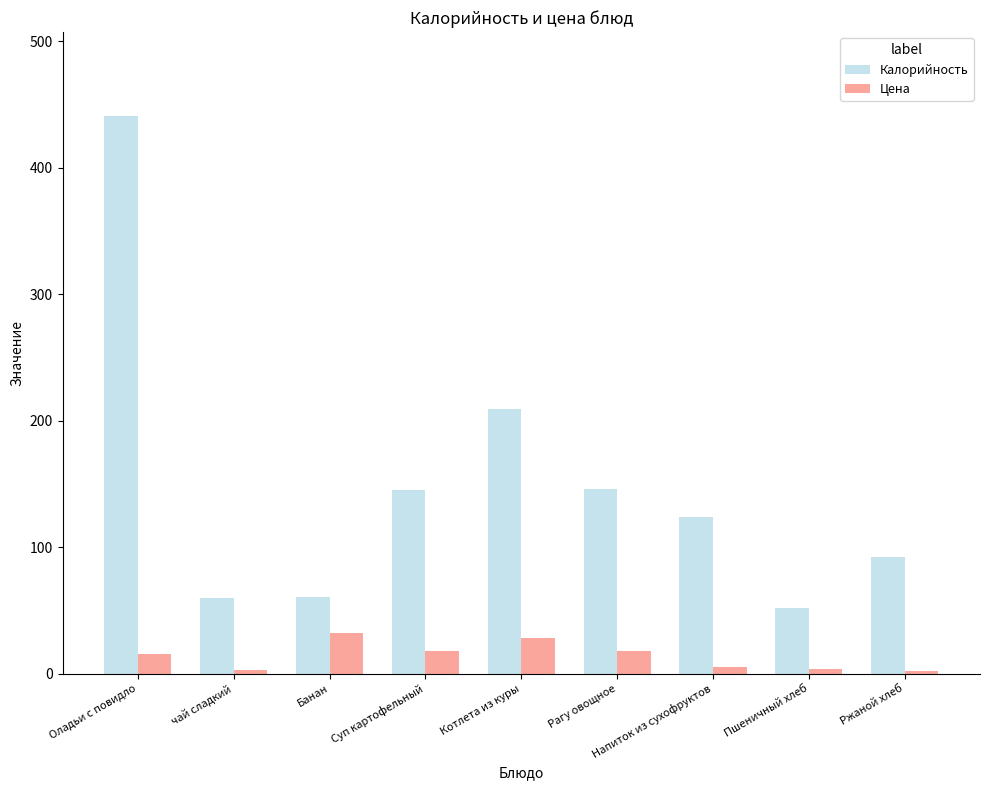

Which series changed the most between Суп картофельный and Пшеничный хлеб?

Калорийность